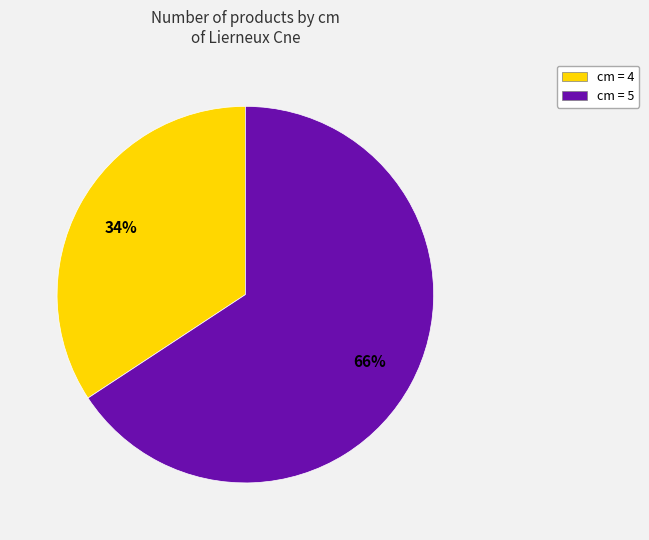

Which category has the biggest portion of the pie?

cm = 5